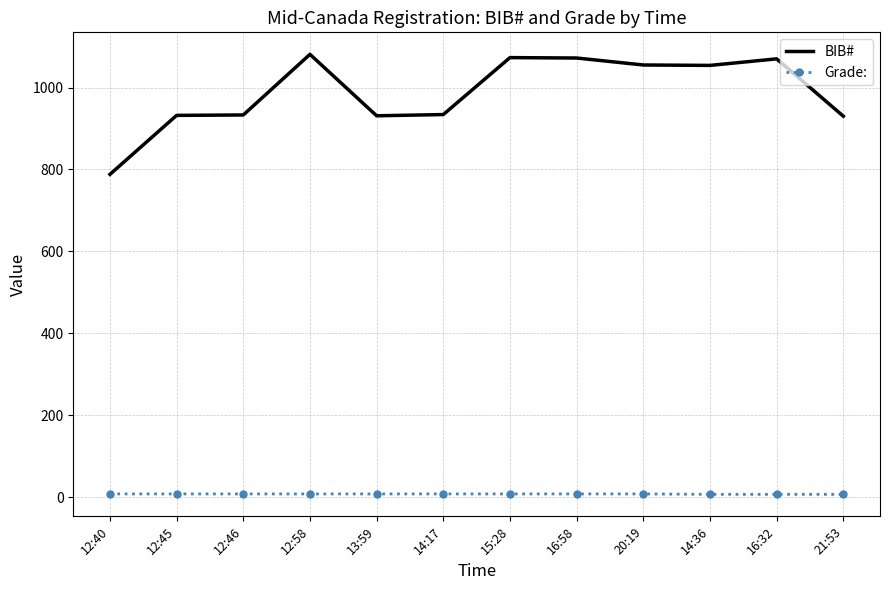

The value of BIB# at 13:59 is 569. True or false?

False